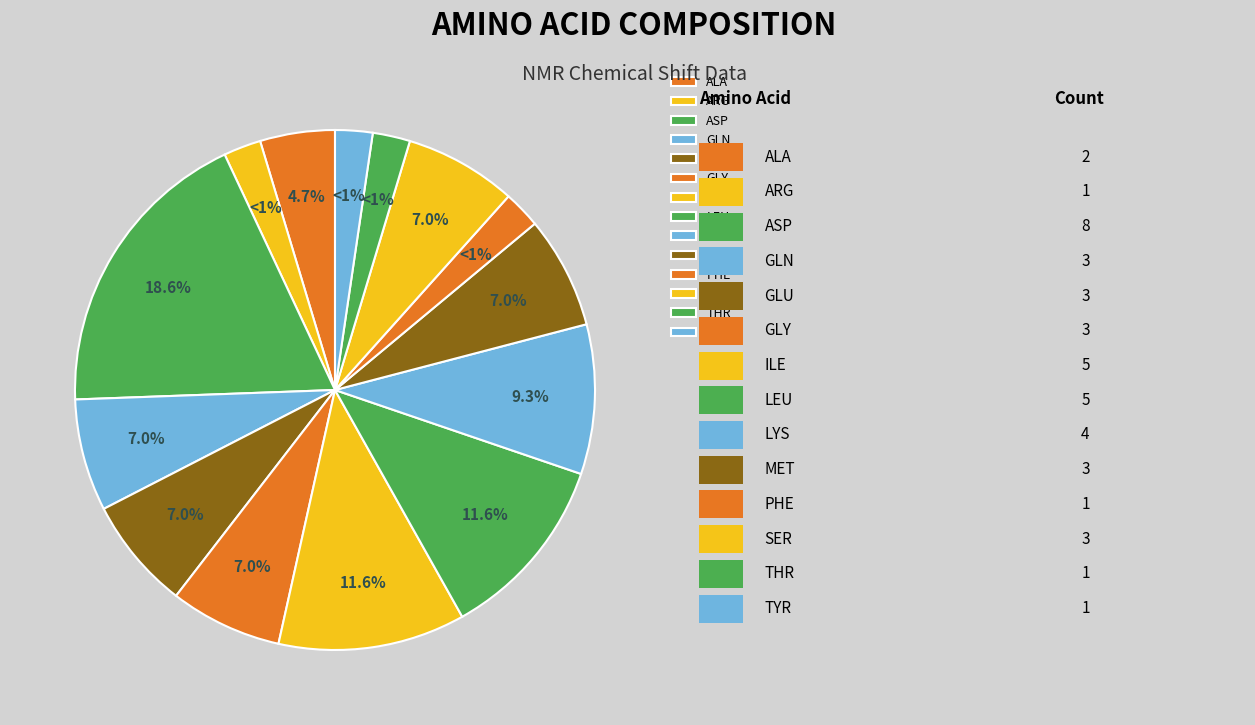

Which category has the biggest portion of the pie?

ASP